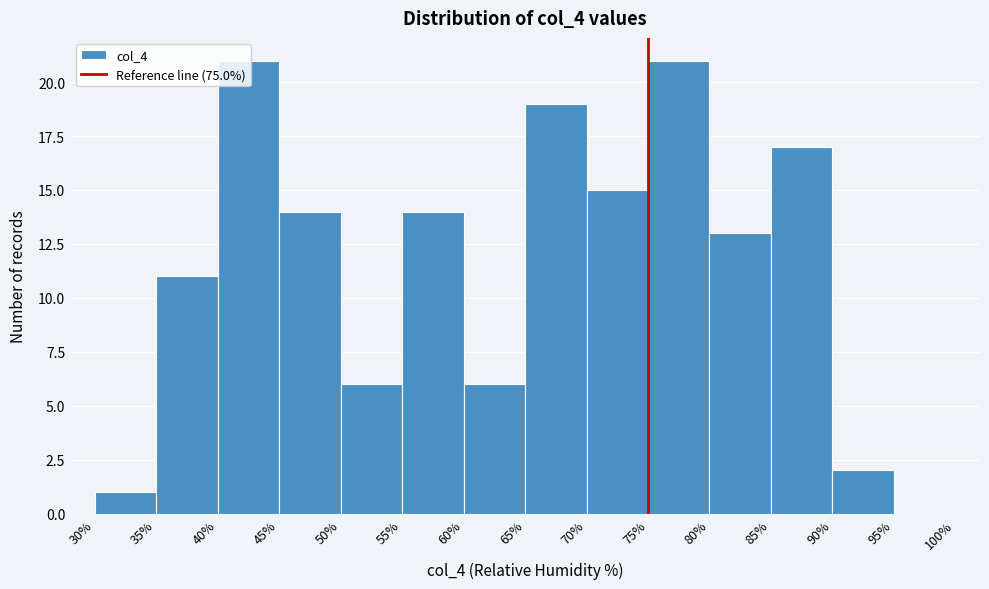

Reading left to right, list every bar in this chart as the range it spans on the x-axis followed by its height. The values are not printed on the chart, so give them approximately, as read against the axis.

30% to 35%: 1
35% to 40%: 11
40% to 45%: 21
45% to 50%: 14
50% to 55%: 6
55% to 60%: 14
60% to 65%: 6
65% to 70%: 19
70% to 75%: 15
75% to 80%: 21
80% to 85%: 13
85% to 90%: 17
90% to 95%: 2
95% to 100%: 0